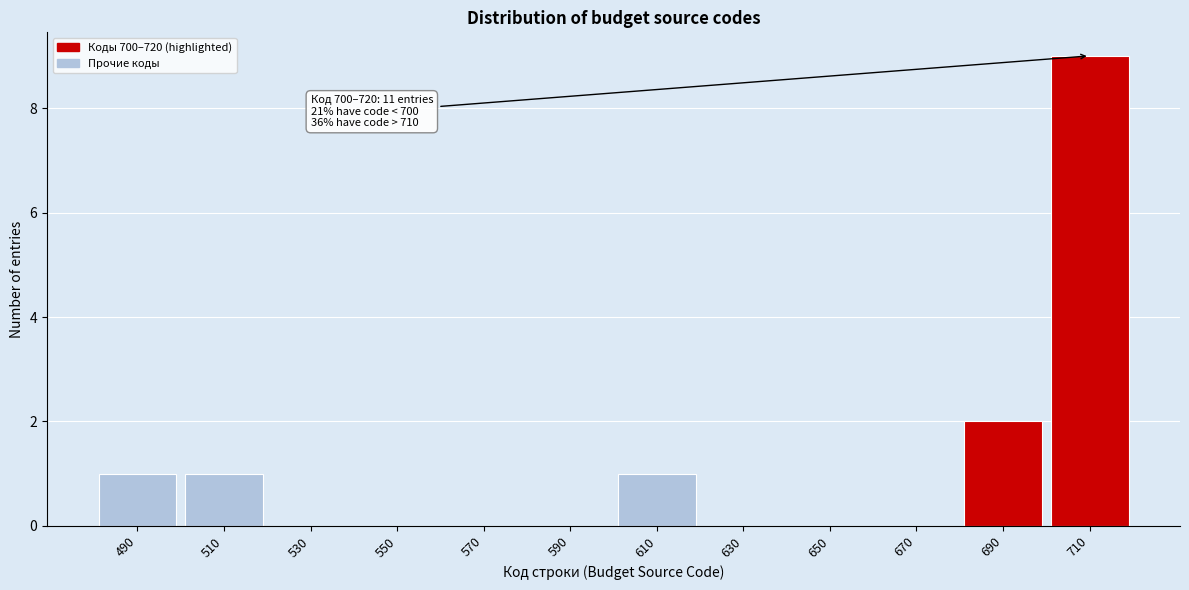

Reading right to left, extract all data points from this chart.

710=9	690=2	670=0	650=0	630=0	610=1	590=0	570=0	550=0	530=0	510=1	490=1